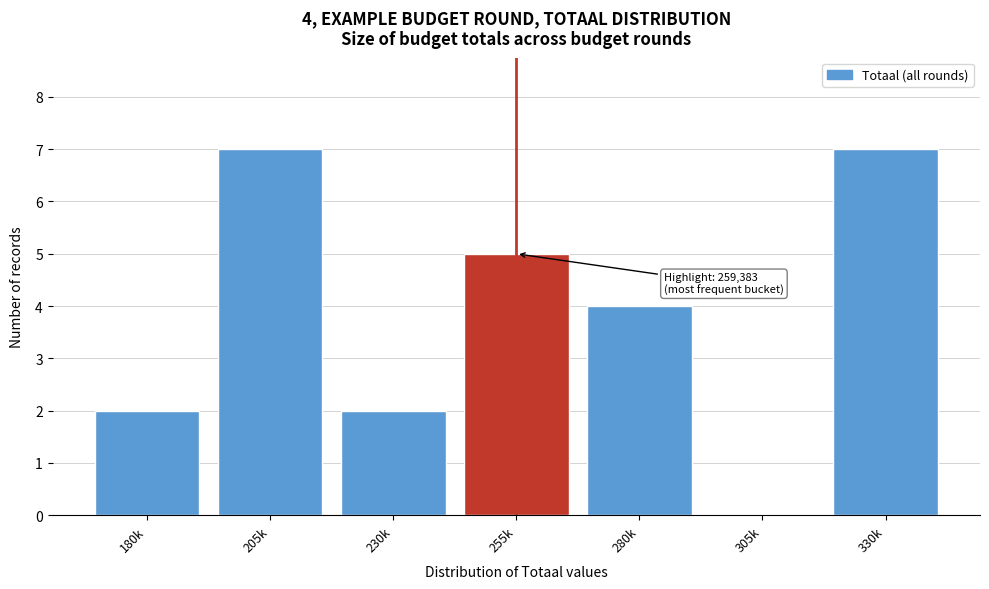

Reading left to right, what are all the values shown in this chart?

180k=2	205k=7	230k=2	255k=5	280k=4	305k=0	330k=7